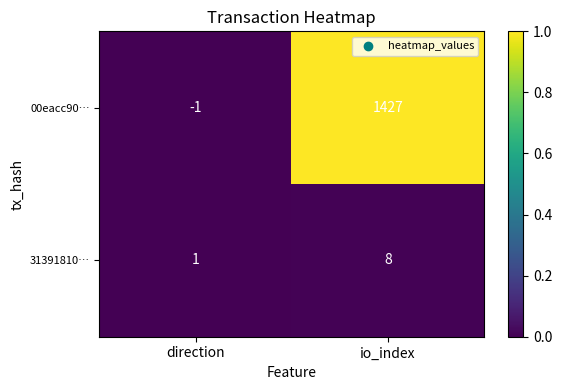

At which label is 31391810… closest to 4?

direction